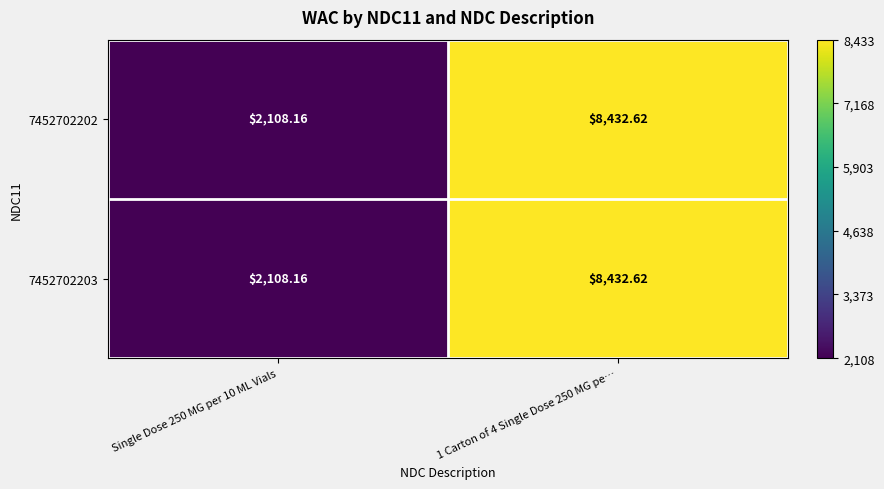

What is the total value across all series at 1 Carton of 4 Single Dose 250 MG pe…?

16865.2